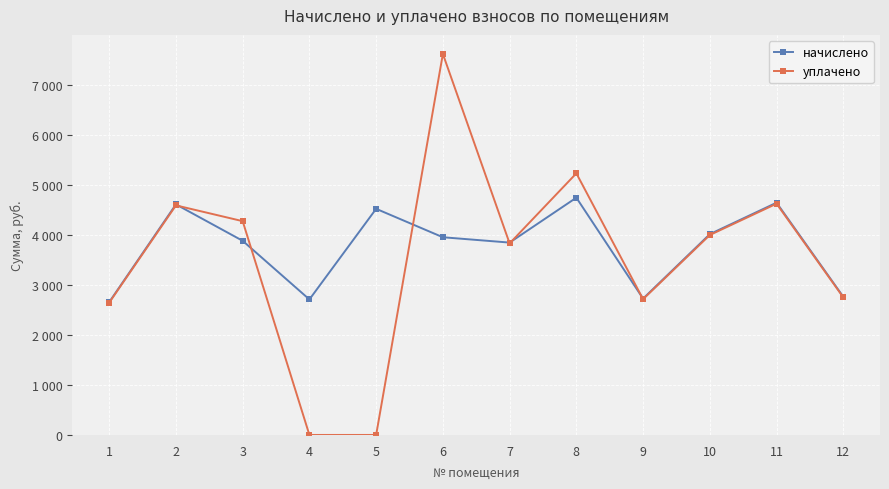

At how many categories does at least one series exceed 4356?

5